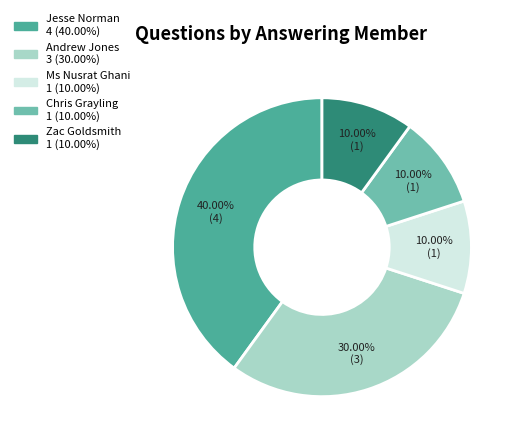

Does any single category account for the majority?

No